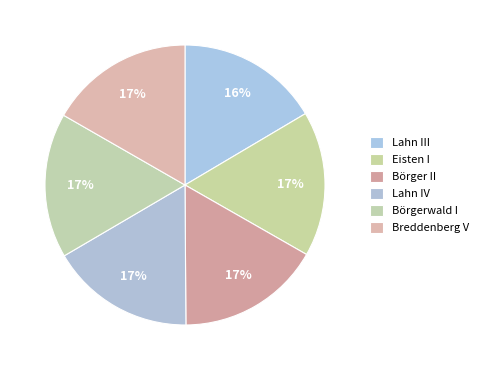

What is the ratio of the value at Breddenberg V to the value at Lahn IV?

1.0